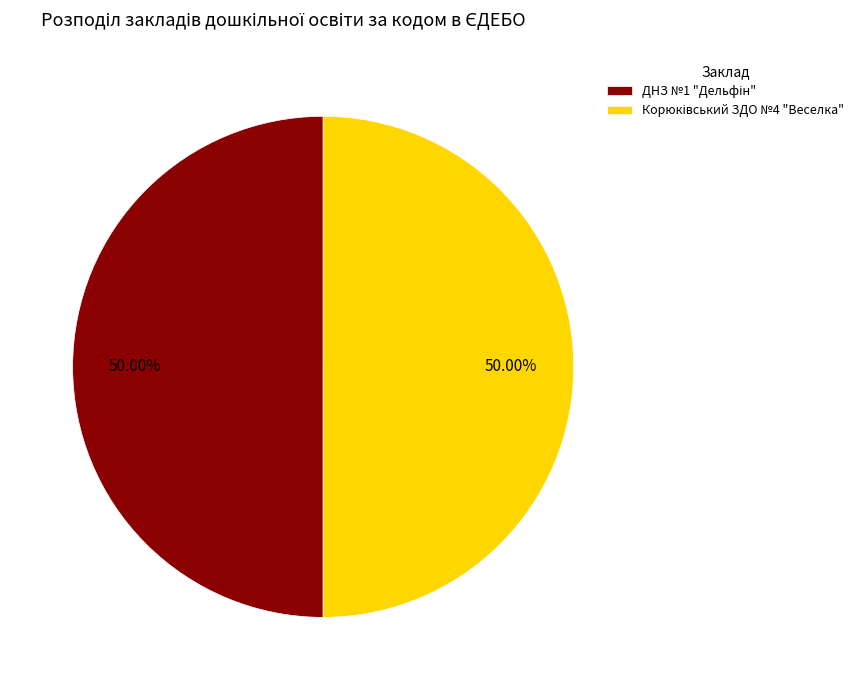

How many segments does this pie chart have?

2